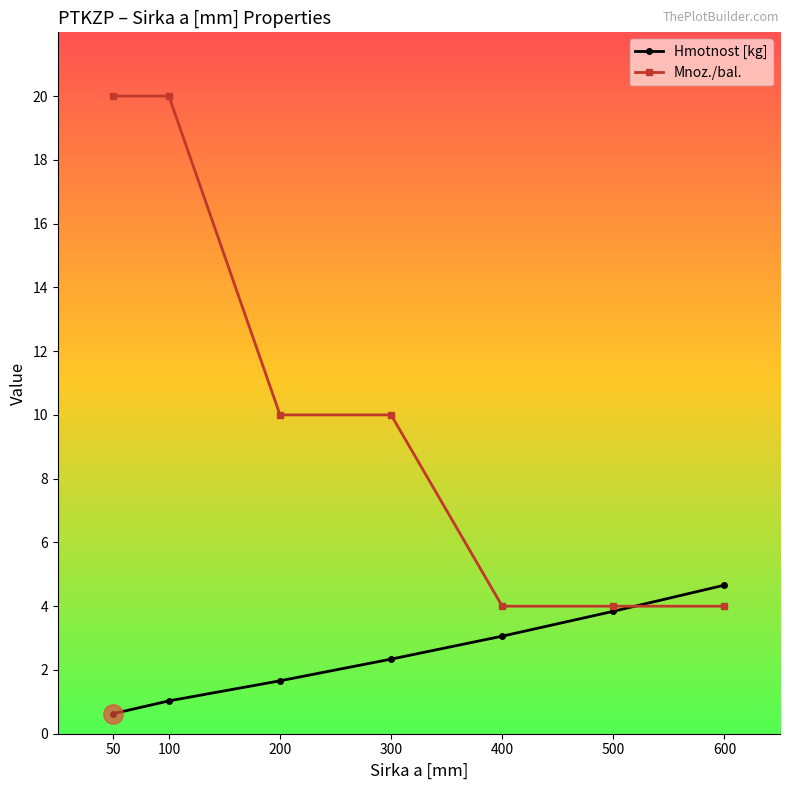

Is the value of Mnoz./bal. at 200 greater than the value of Hmotnost [kg] at 200?

Yes